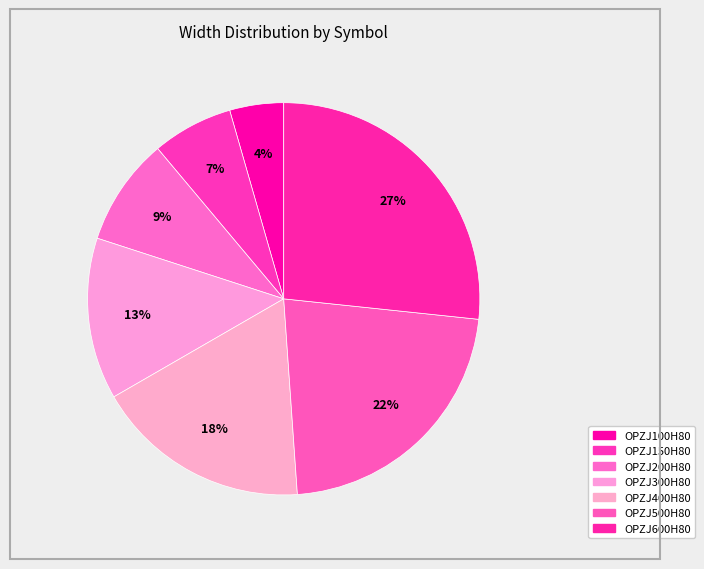

Which has a higher value, OPZJ500H80 or OPZJ300H80?

OPZJ500H80